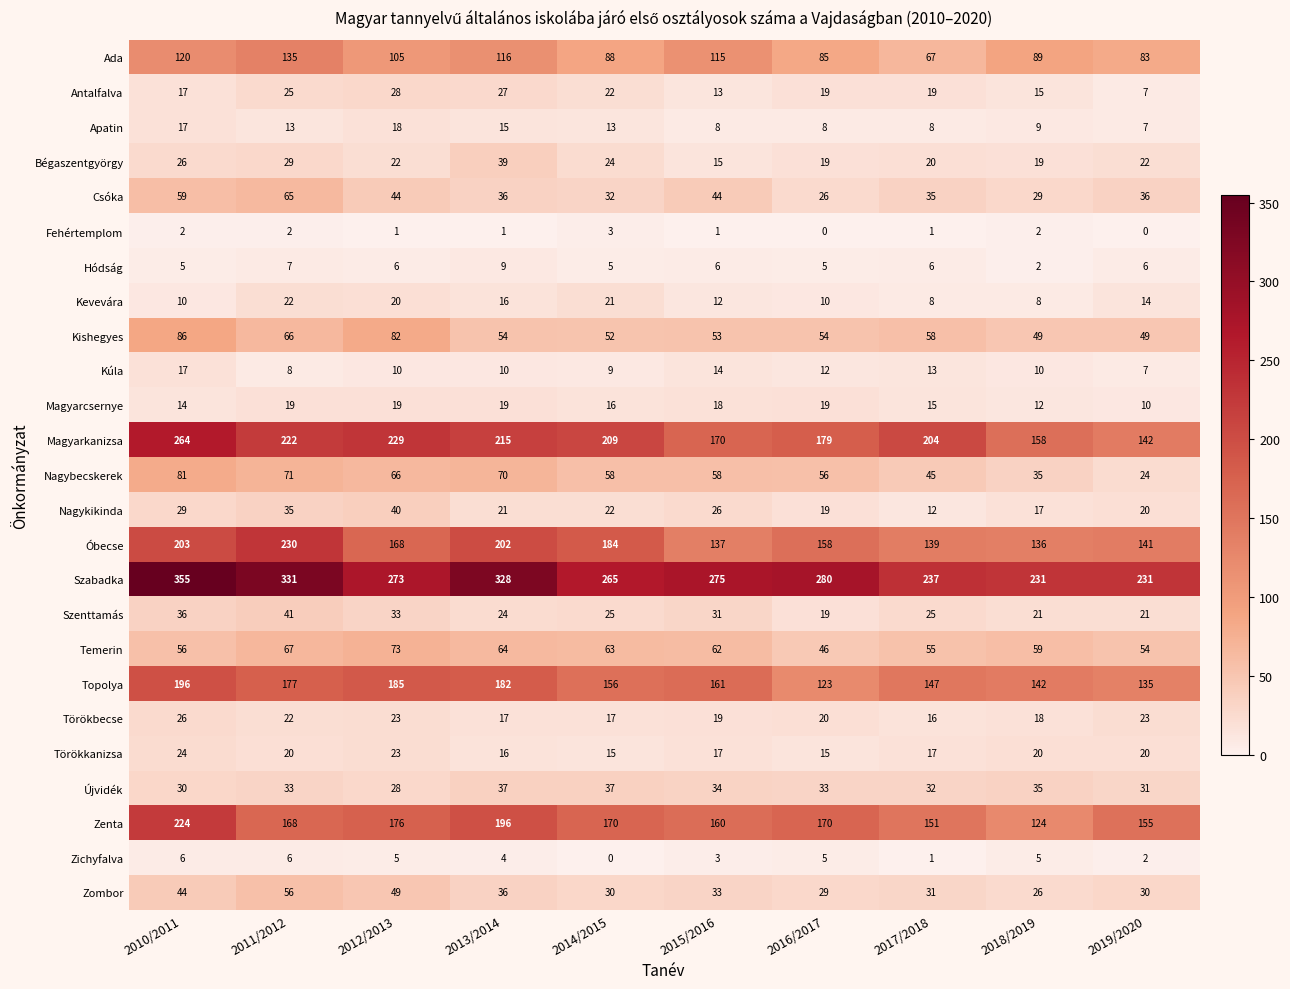

What is the sum of the Topolya values at 2014/2015 and 2013/2014?

338